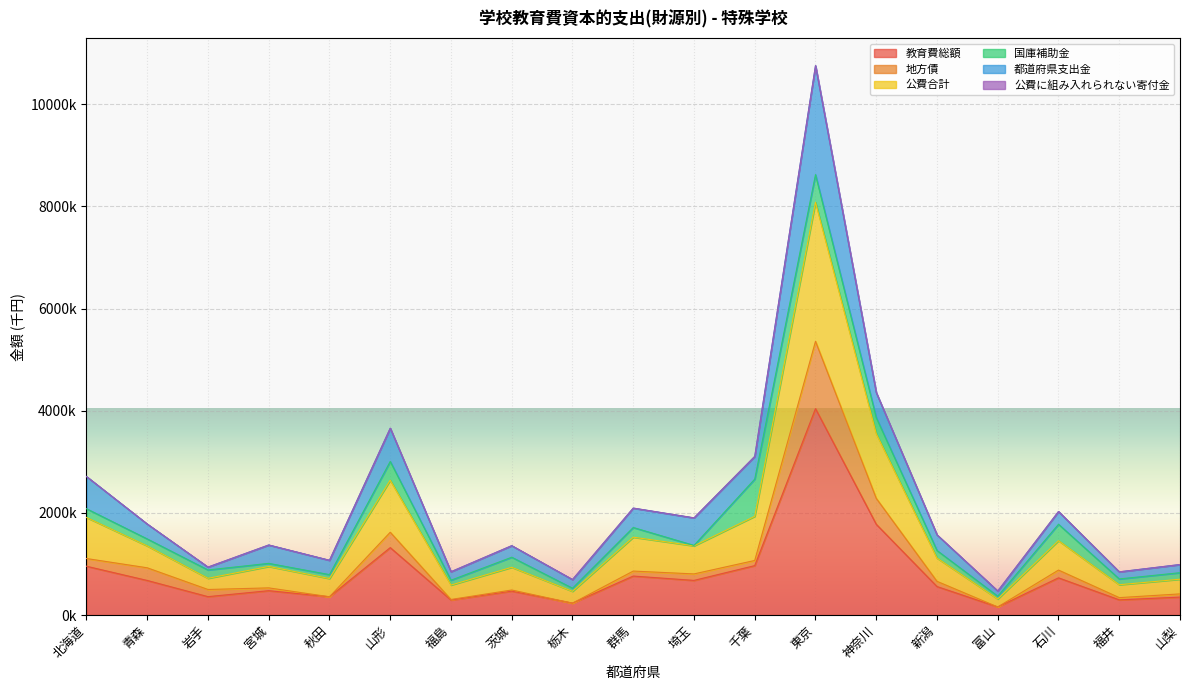

List the labels in order of 地方債 value, smallest first.

富山, 栃木, 福島, 福井, 秋田, 山梨, 茨城, 岩手, 宮城, 新潟, 埼玉, 群馬, 石川, 青森, 千葉, 北海道, 山形, 神奈川, 東京